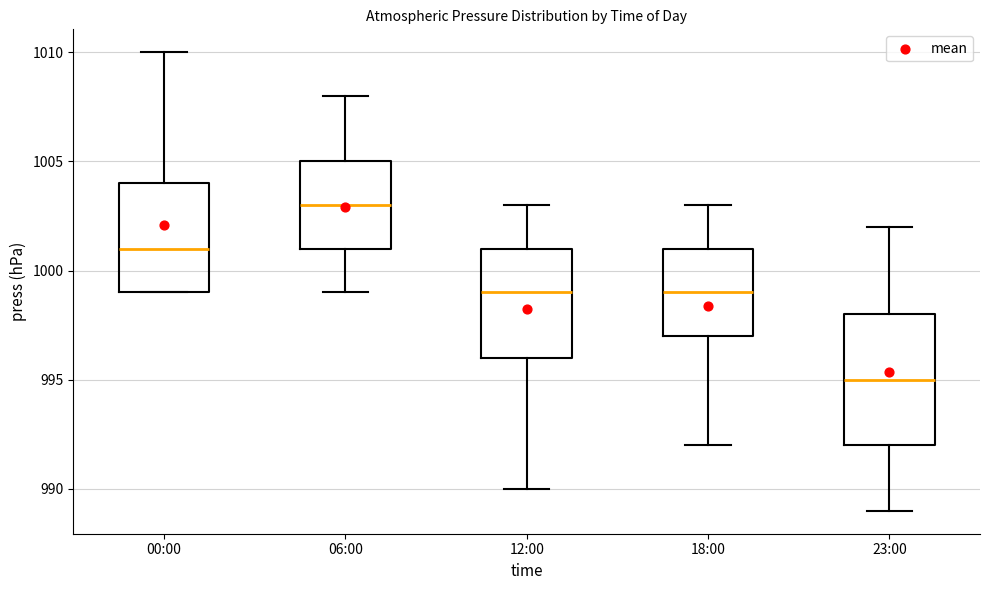

Which box has the lowest median line?

23:00